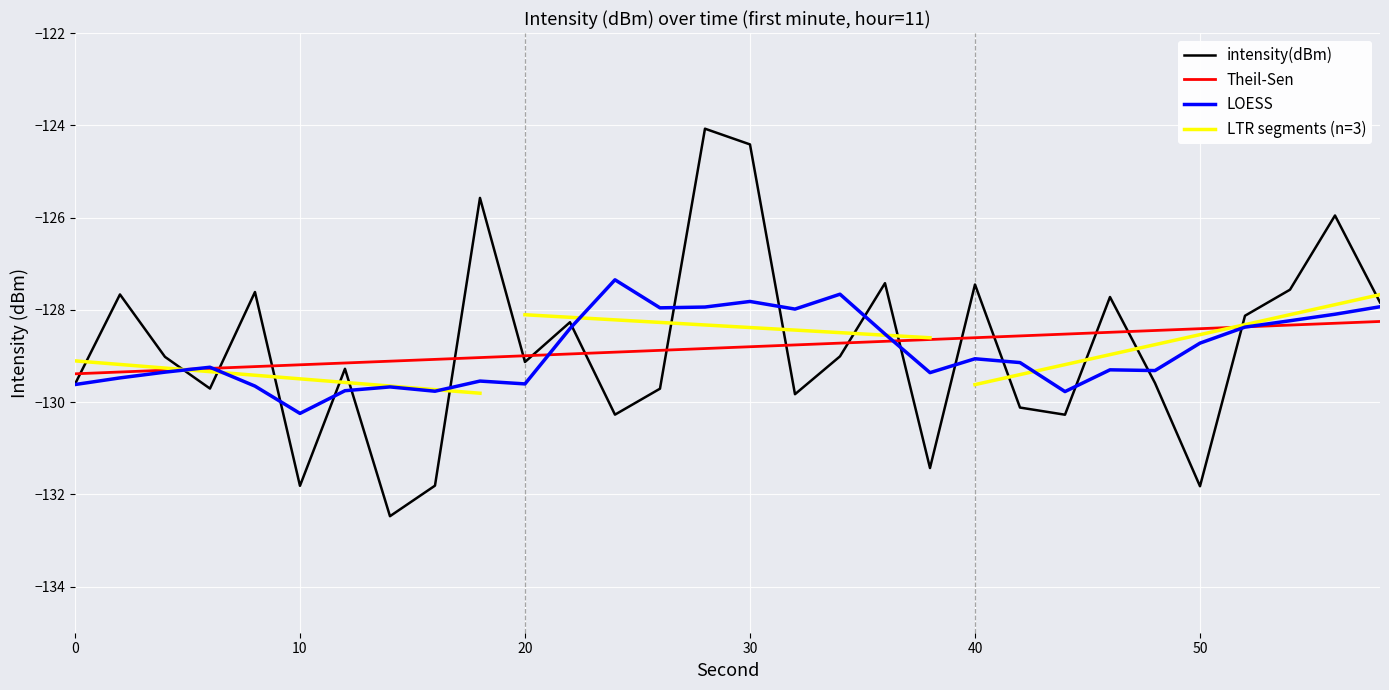

Where does the data first go above -129?

2